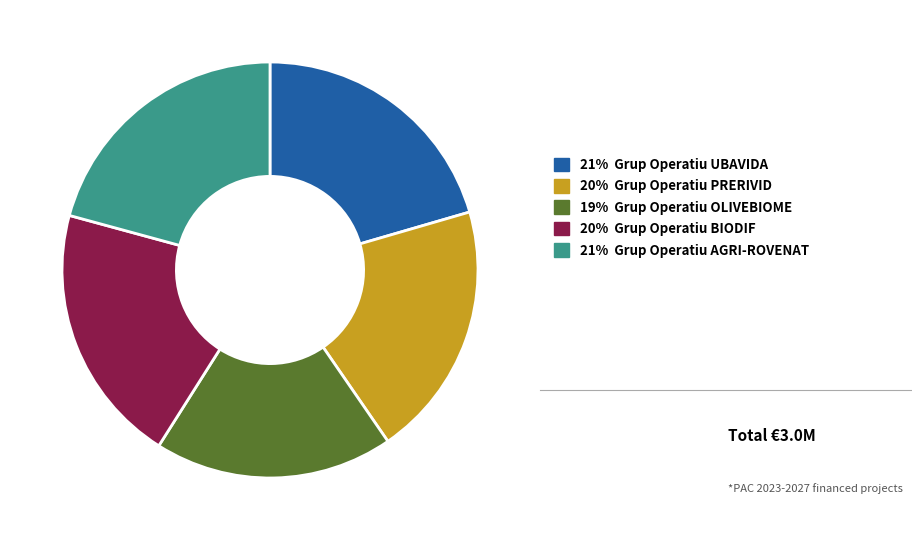

Does any single category account for the majority?

No